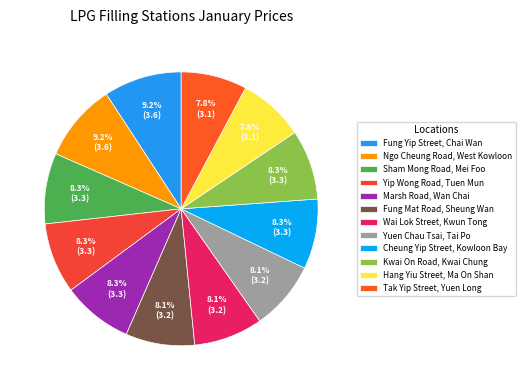

What percentage is the Yip Wong Road, Tuen Mun slice, to the nearest percent?

8%